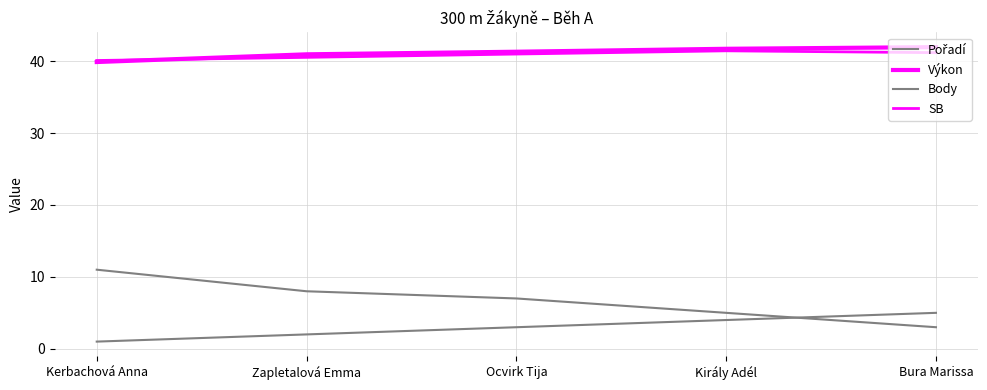

How many lines are shown in the chart?

4